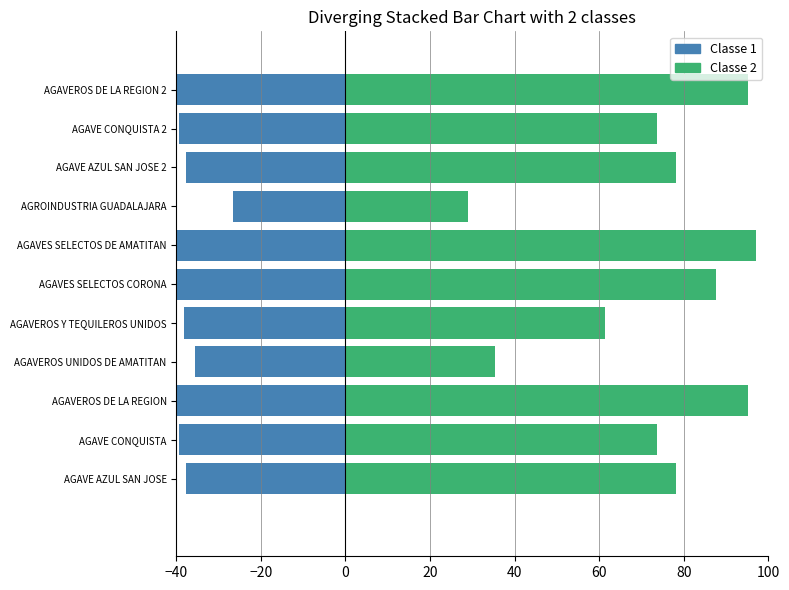

What is the greatest value displayed?

97.0